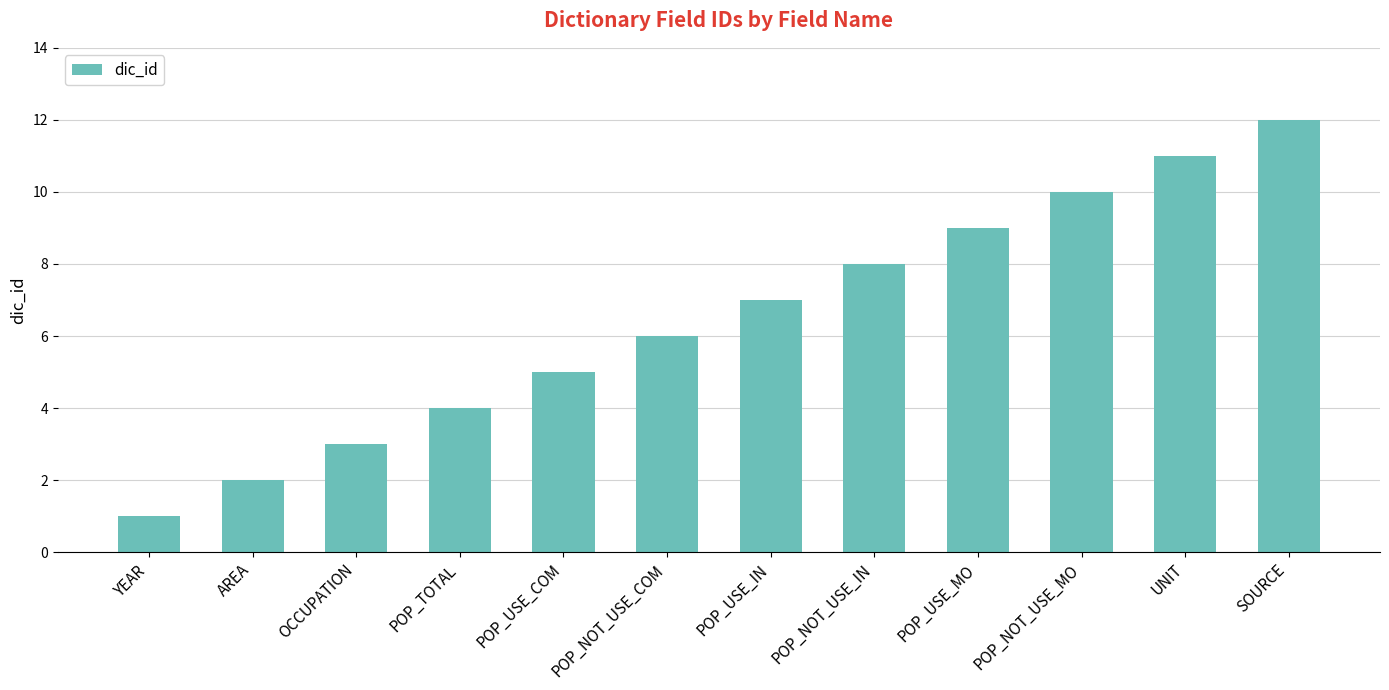

What is the maximum value shown in the chart?

12